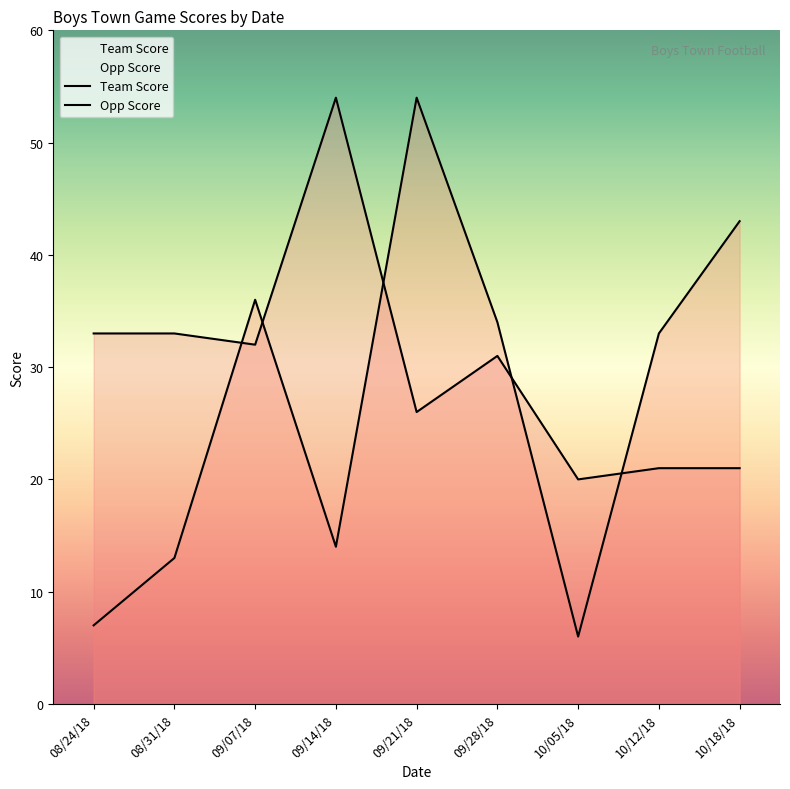

Which series has the largest total across all categories?

Opp Score